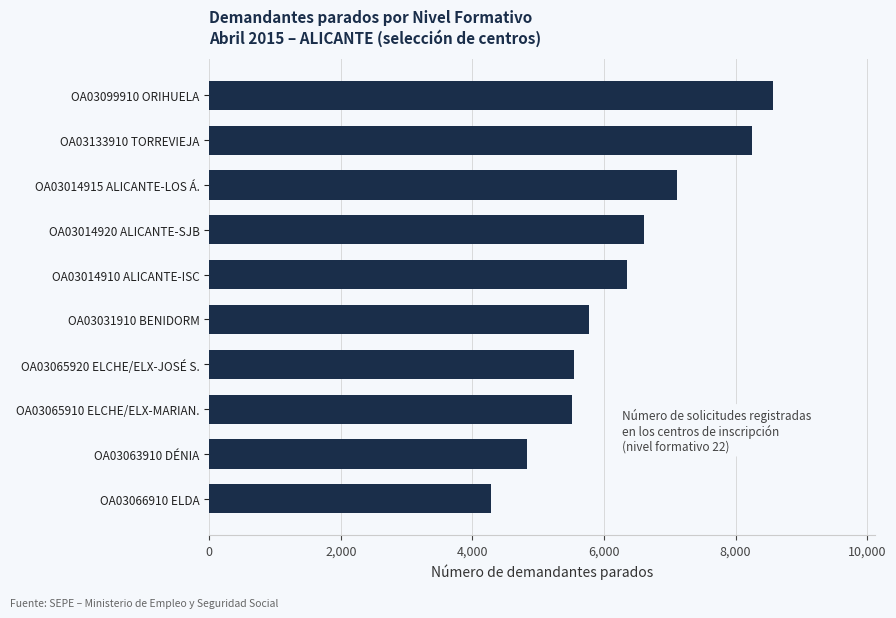

The value at OA03065910 ELCHE/ELX-MARIAN. is 5508. True or false?

True